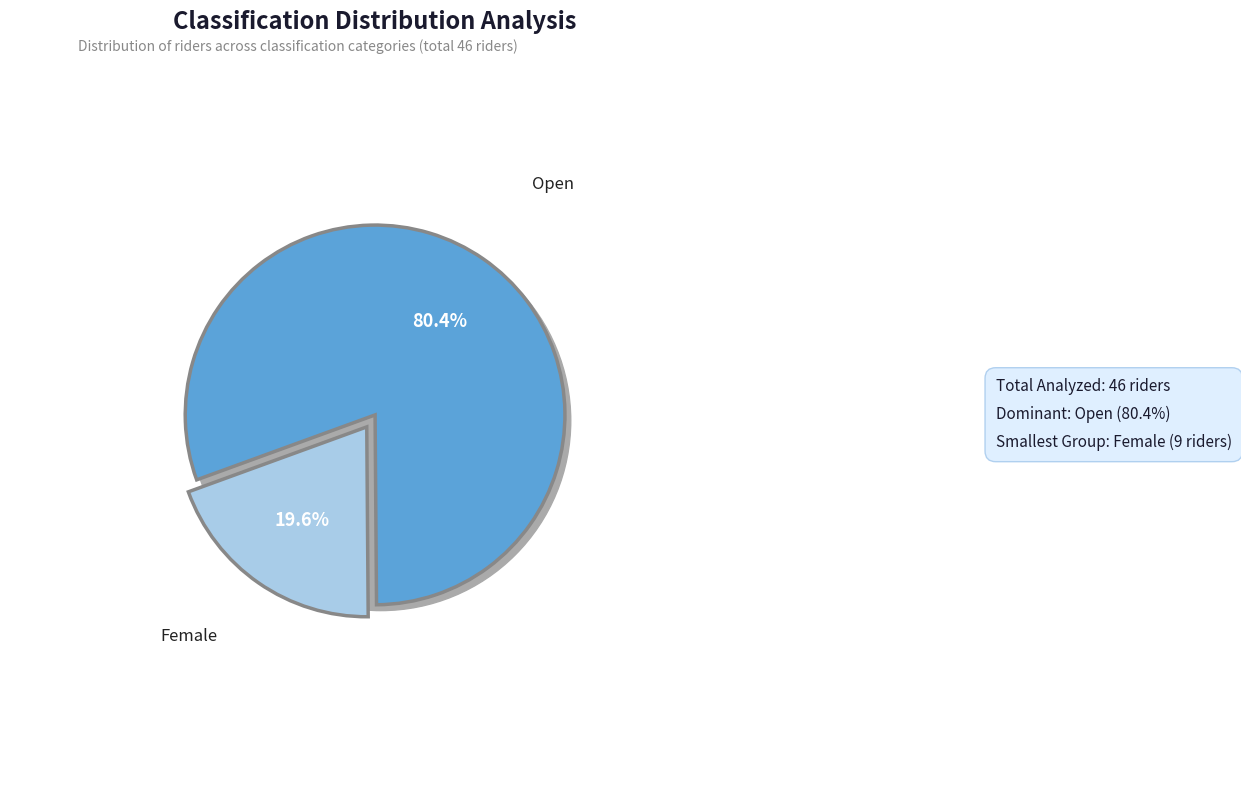

Count the number of slices in the pie.

2